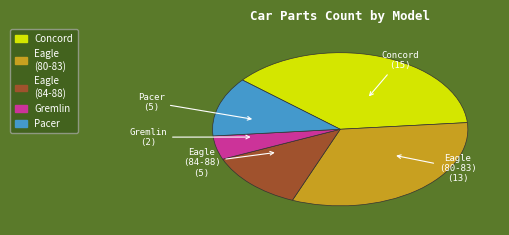

Approximately how many times larger is the value at Gremlin compared to Eagle (84-88)?

0.4